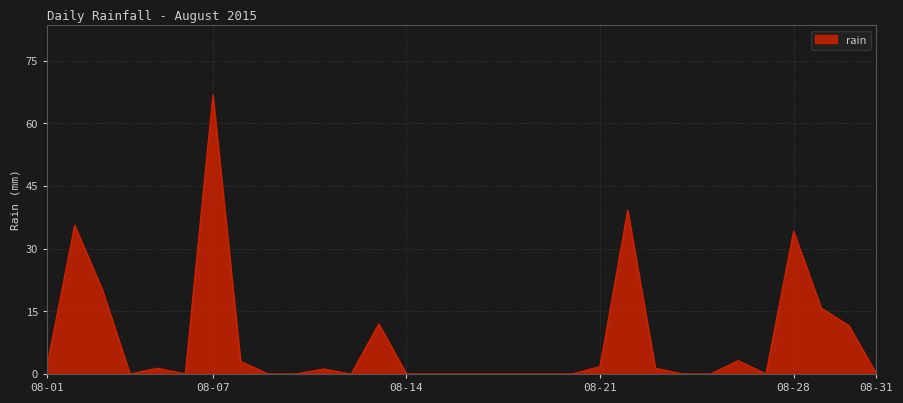

True or false: there are more than 1 points higher than both neighbors.

True